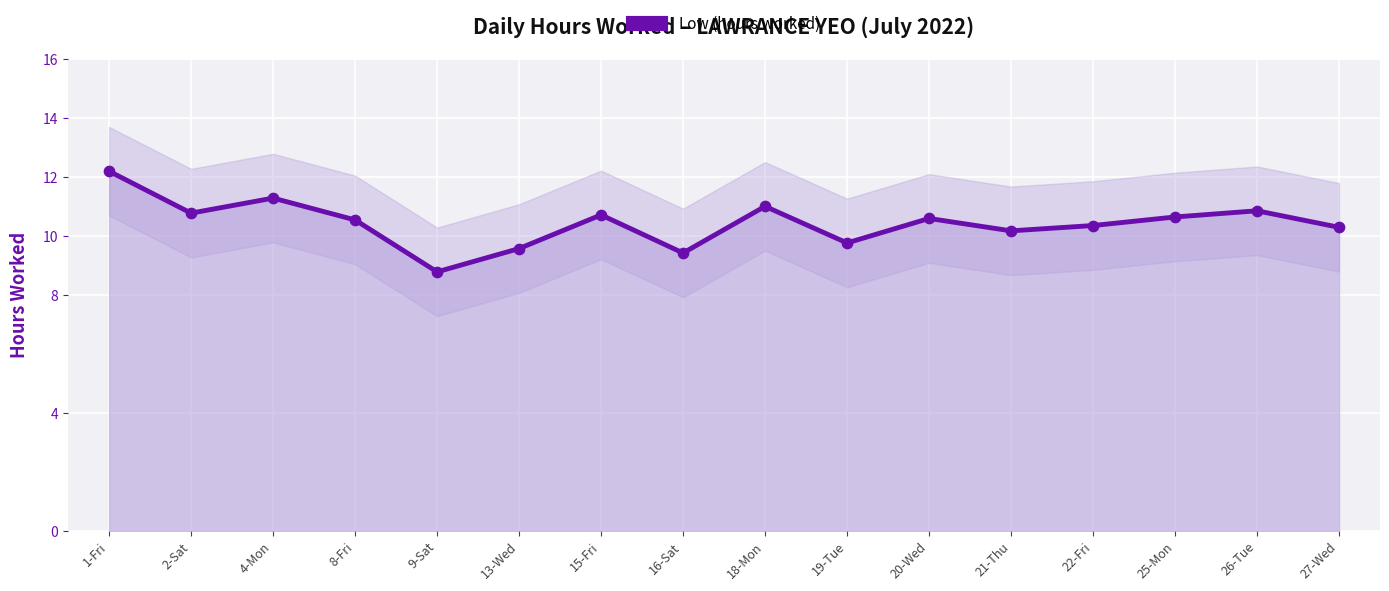

Between 1-Fri and 27-Wed, which is larger?

1-Fri